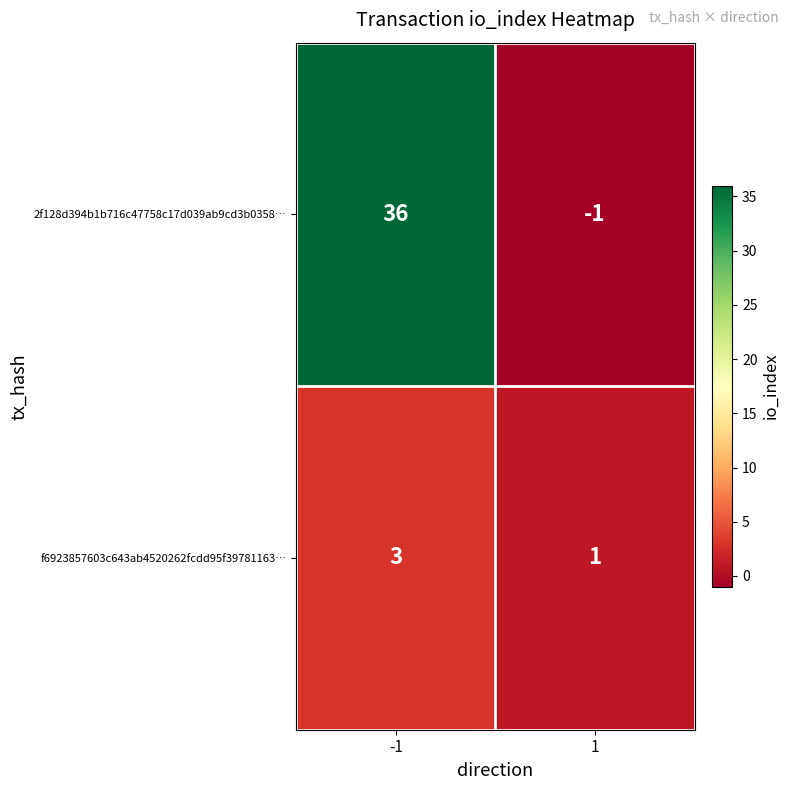

Count the number of data series in this chart.

2